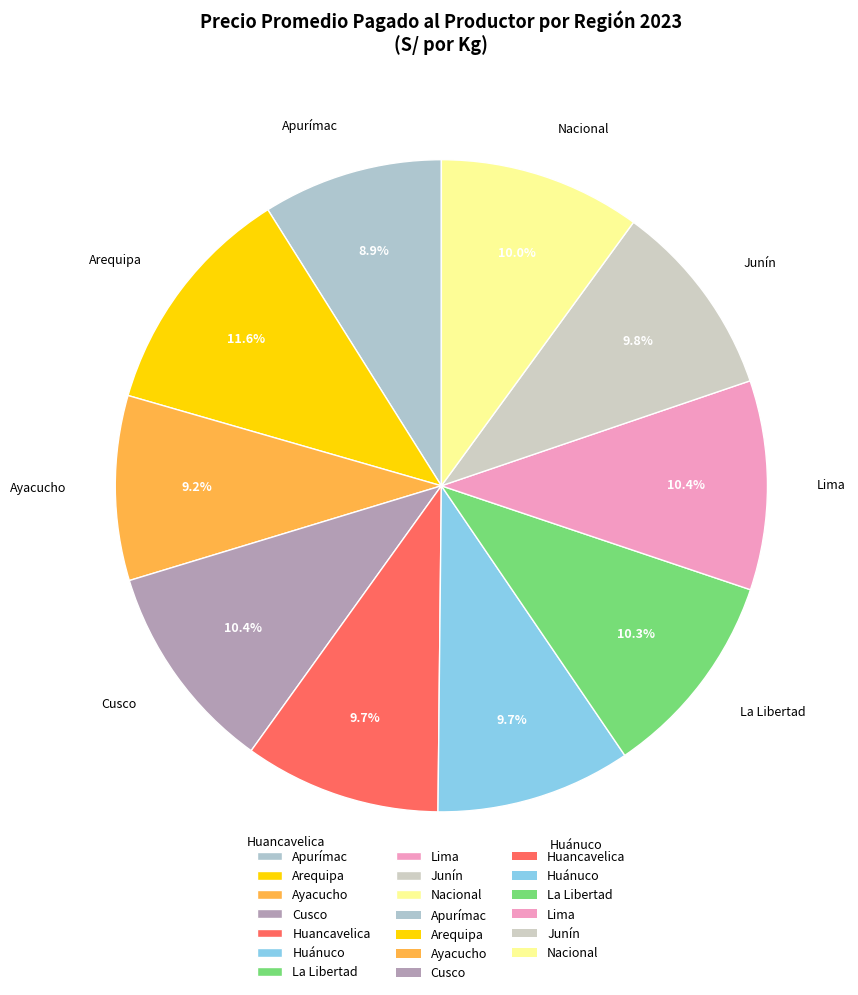

Does any single category account for the majority?

No